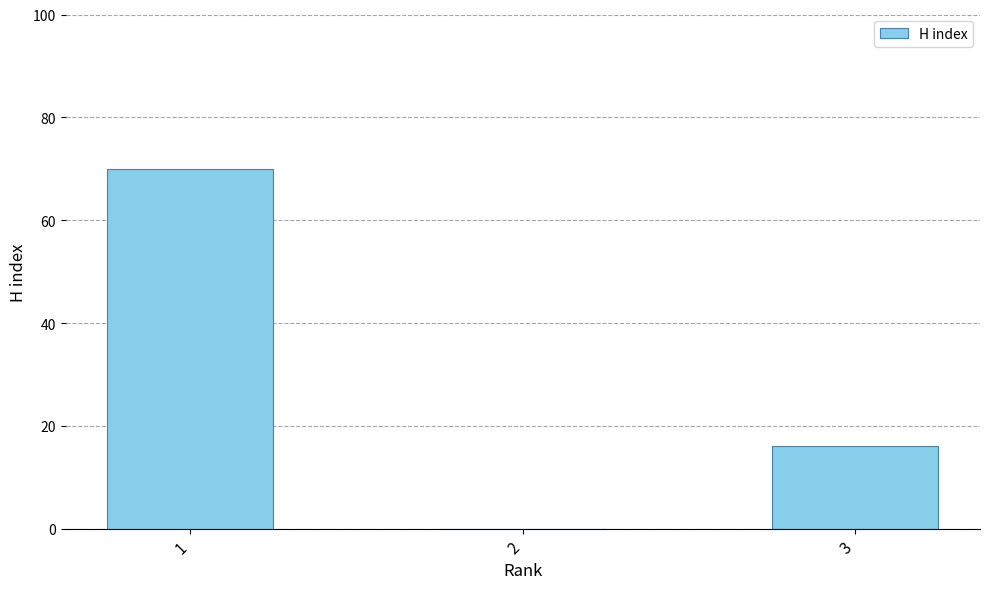

Are the bars horizontal?

No